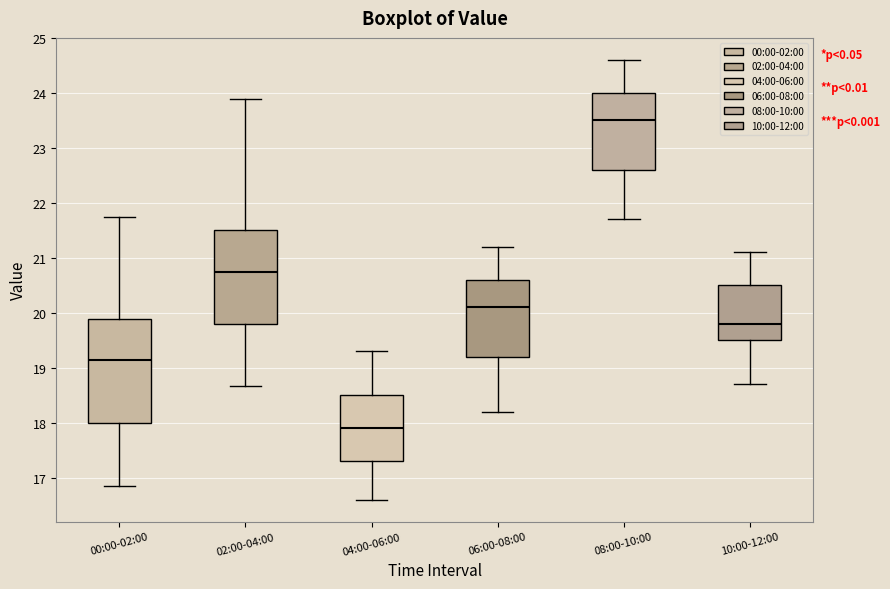

Reading left to right, transcribe this box plot: for each box, give where its median line is, the range the box spans, and where its two whiskers end, as read against the y-axis. The values are not printed on the chart, so give them approximately, as read against the axis.

00:00-02:00: median 19.2, box 18.0 to 19.9, whiskers 16.9 to 21.8
02:00-04:00: median 20.8, box 19.8 to 21.5, whiskers 18.7 to 23.9
04:00-06:00: median 17.9, box 17.3 to 18.5, whiskers 16.6 to 19.3
06:00-08:00: median 20.1, box 19.2 to 20.6, whiskers 18.2 to 21.2
08:00-10:00: median 23.5, box 22.6 to 24.0, whiskers 21.7 to 24.6
10:00-12:00: median 19.8, box 19.5 to 20.5, whiskers 18.7 to 21.1